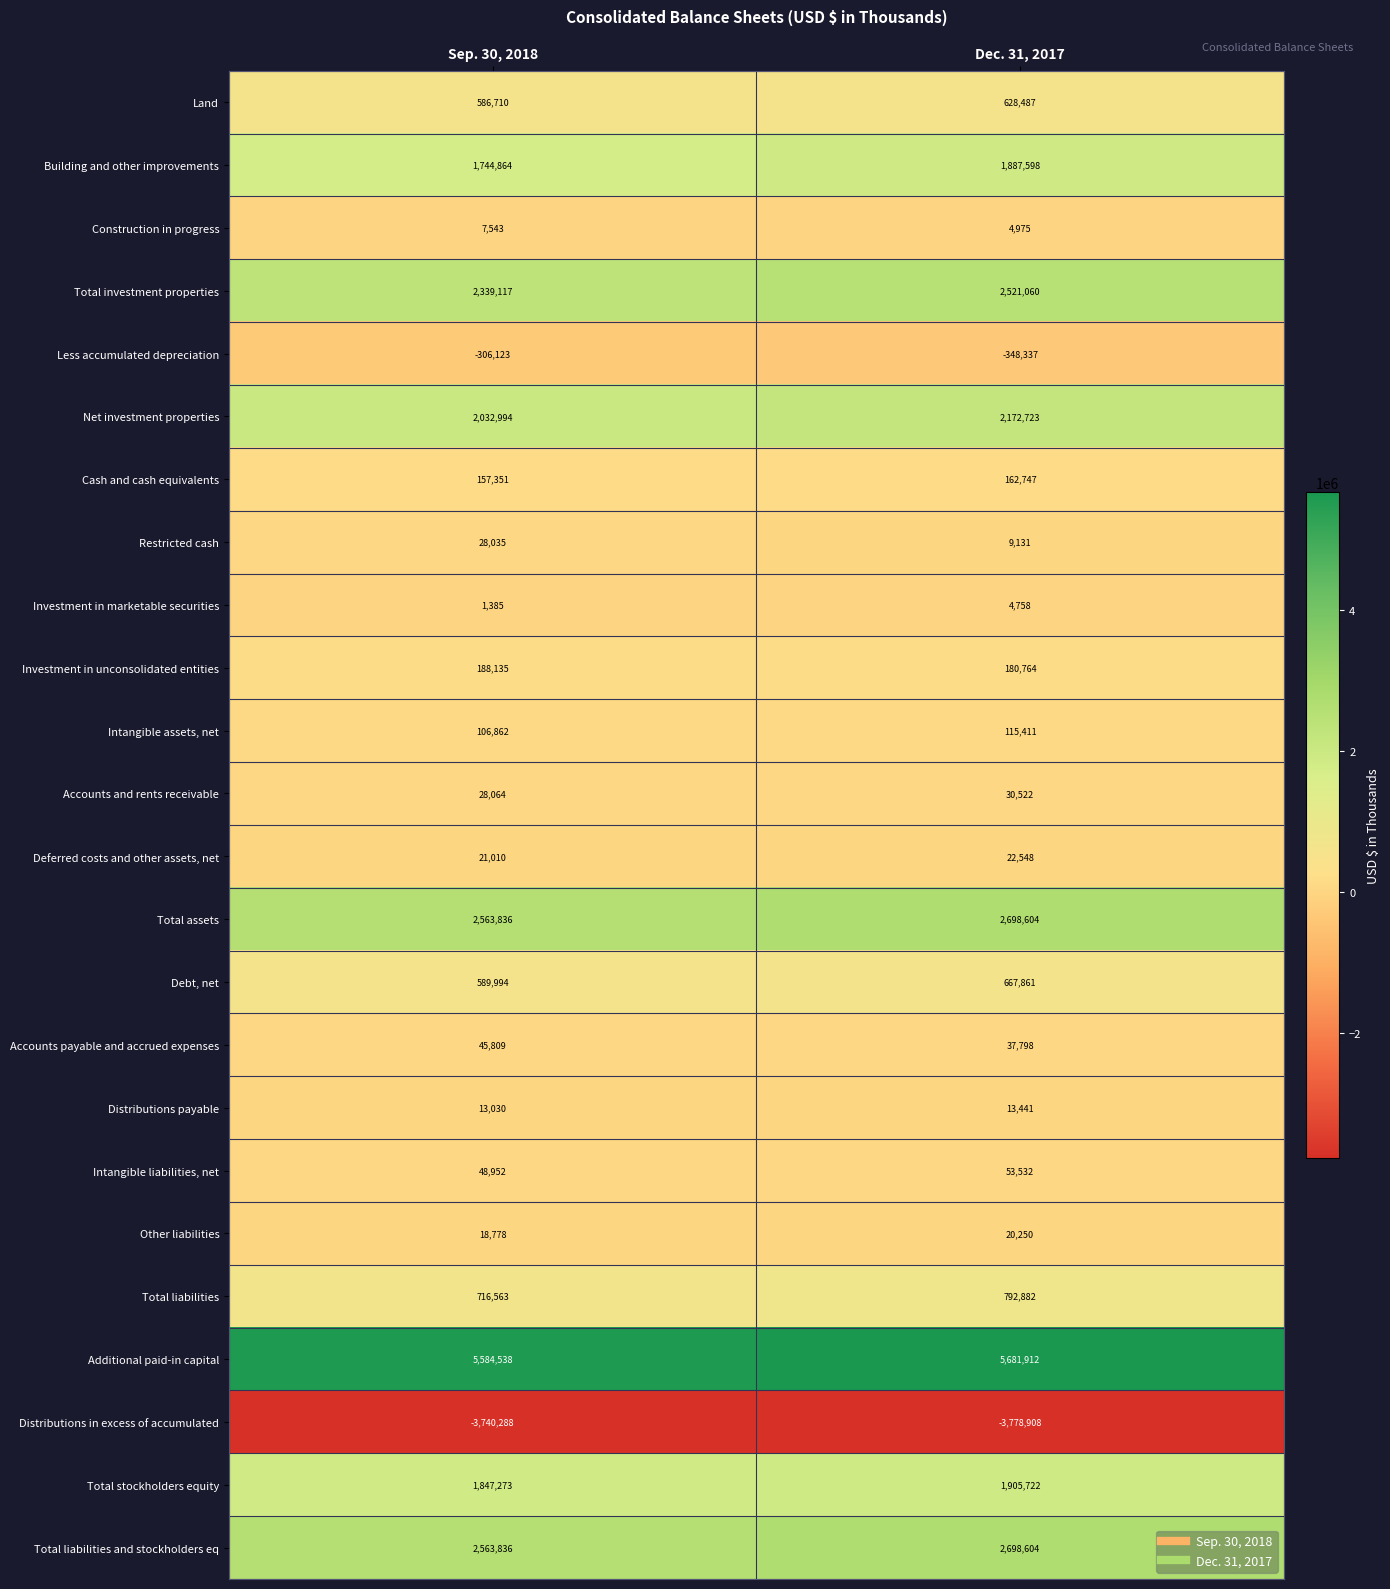

At which category does the chart reach its minimum across all series?

Dec. 31, 2017